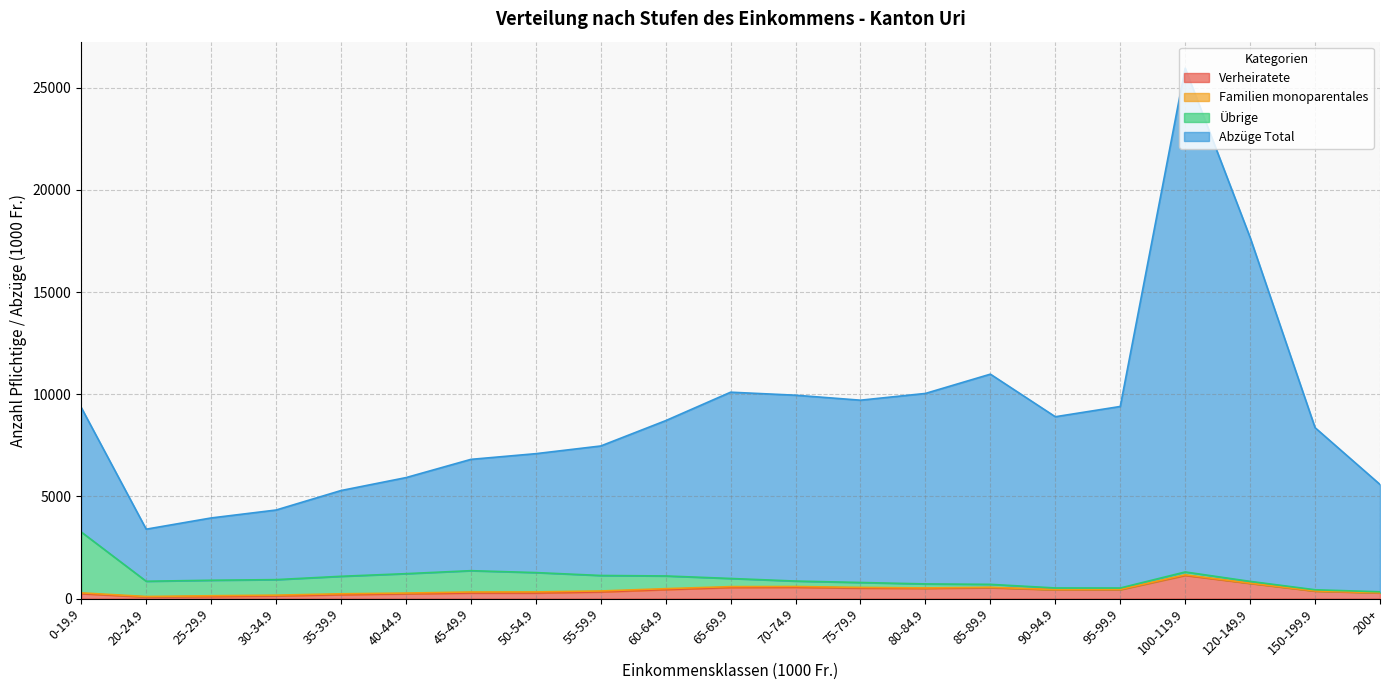

Count the number of categories in the chart.

21